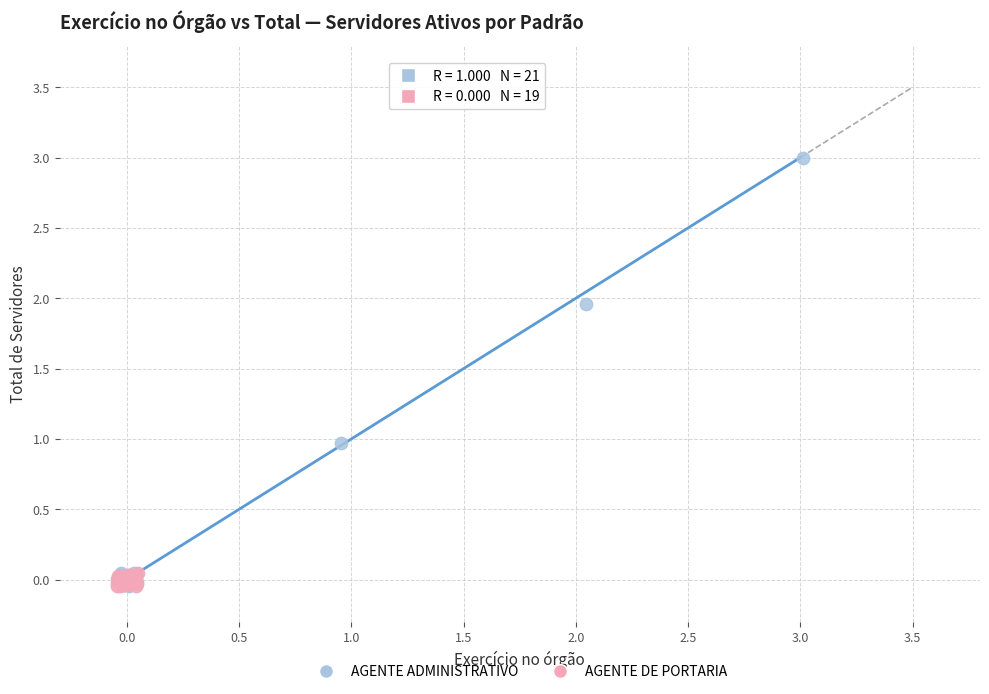

Which series has the widest spread of Y values?

AGENTE ADMINISTRATIVO